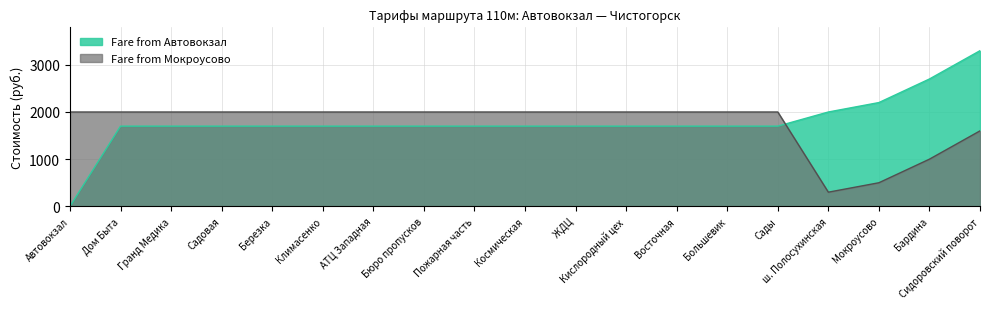

How many series are shown in this chart?

2